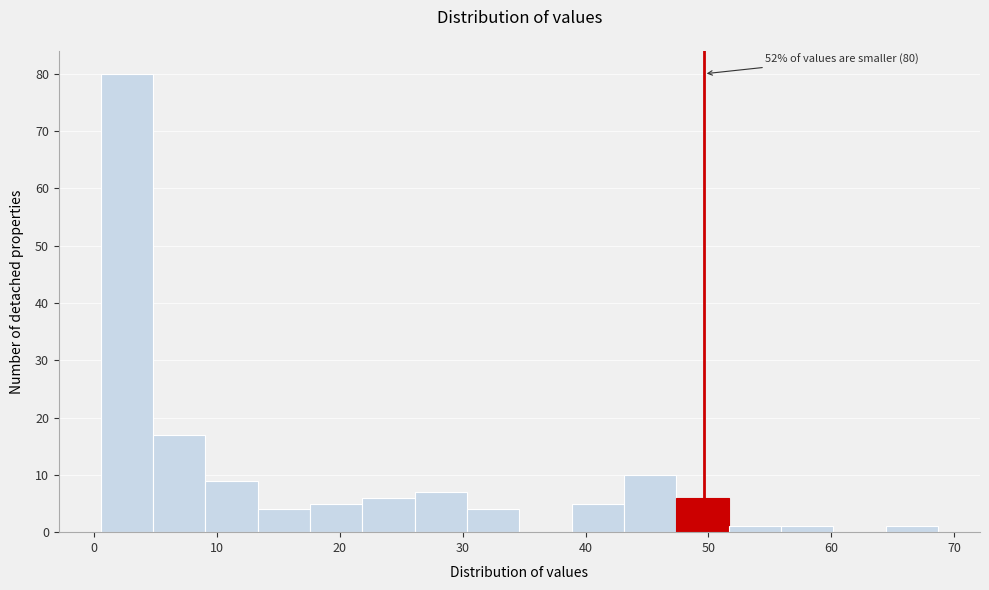

Which range on the x-axis has the tallest bar?

1 to 5